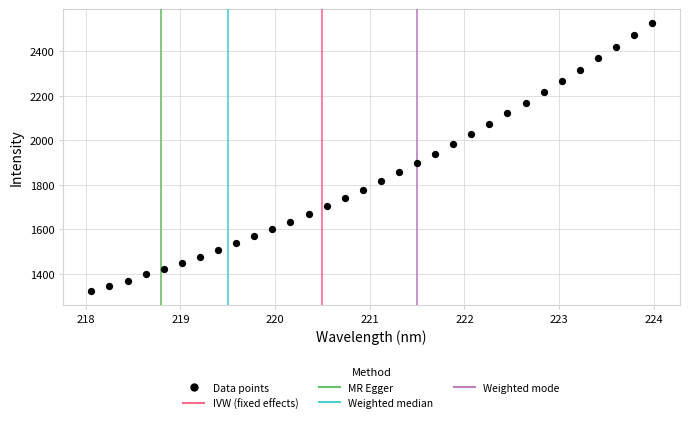

What is the range of Y values (max minus min)?

1208.8